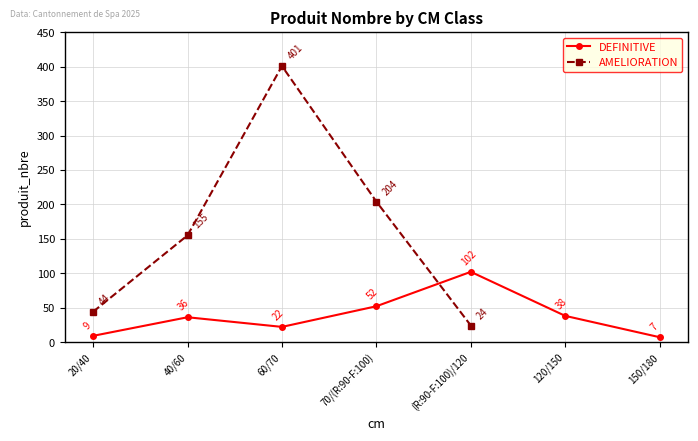

What is the difference between the second highest and second lowest values?

43